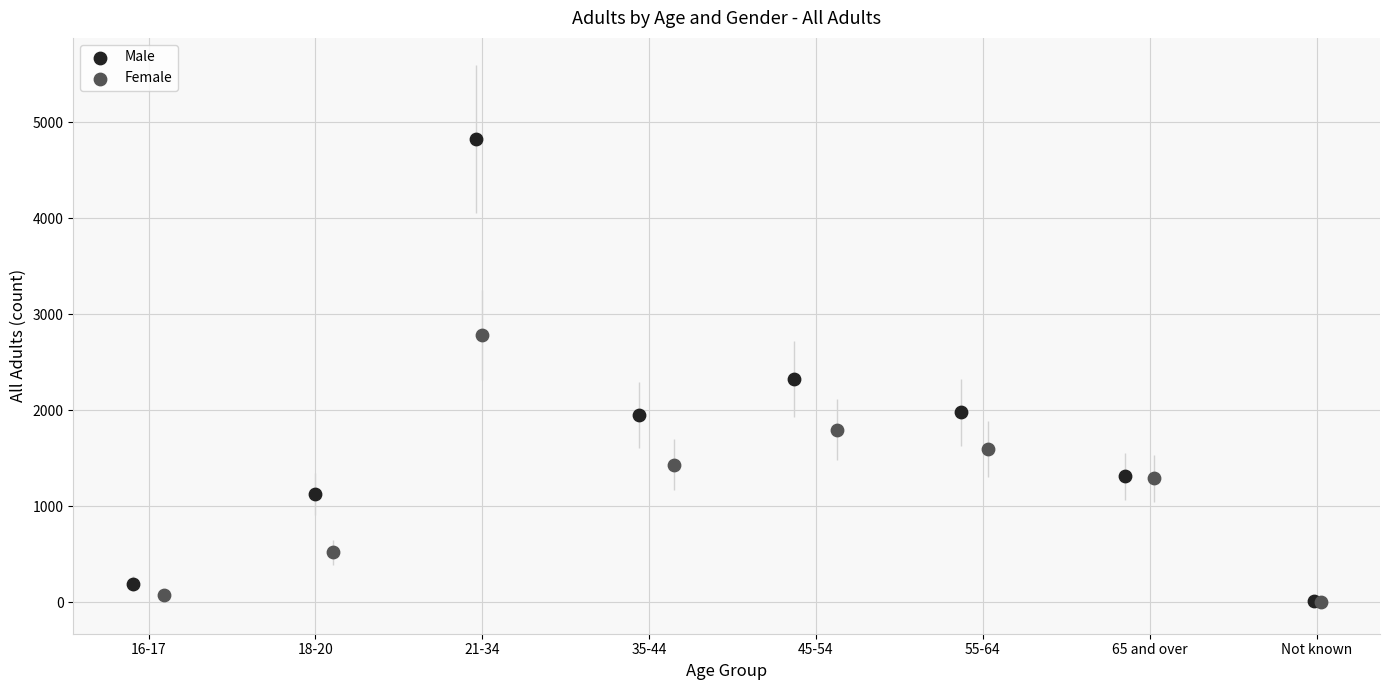

Which series has the widest spread of Y values?

Male